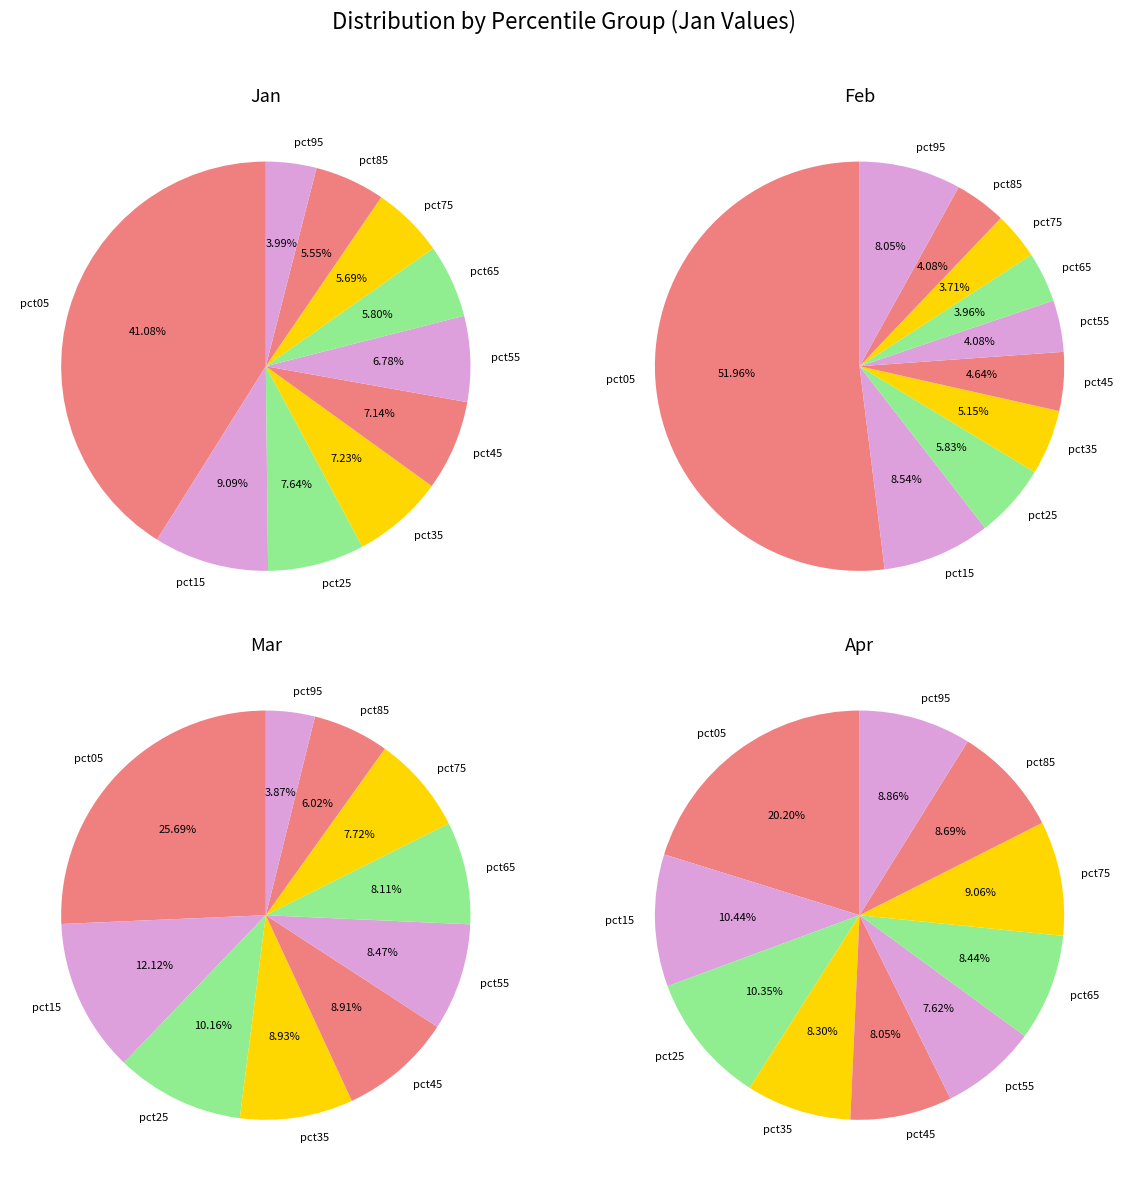

Is it true that pct45 is 14% of the pie?

False